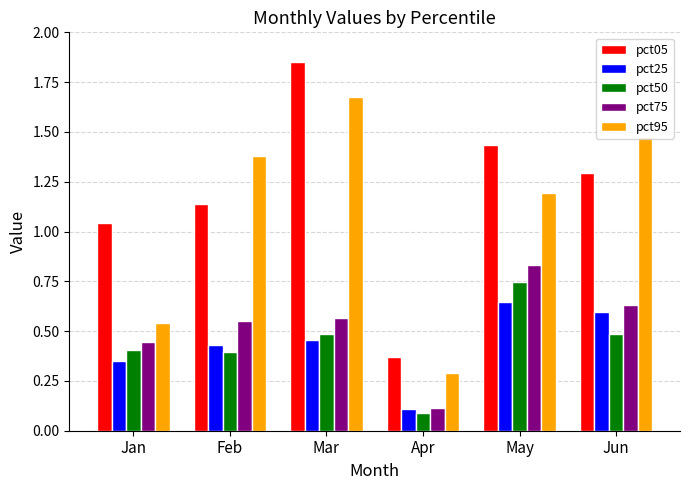

Where is pct05 nearest to the value 1?

Jan